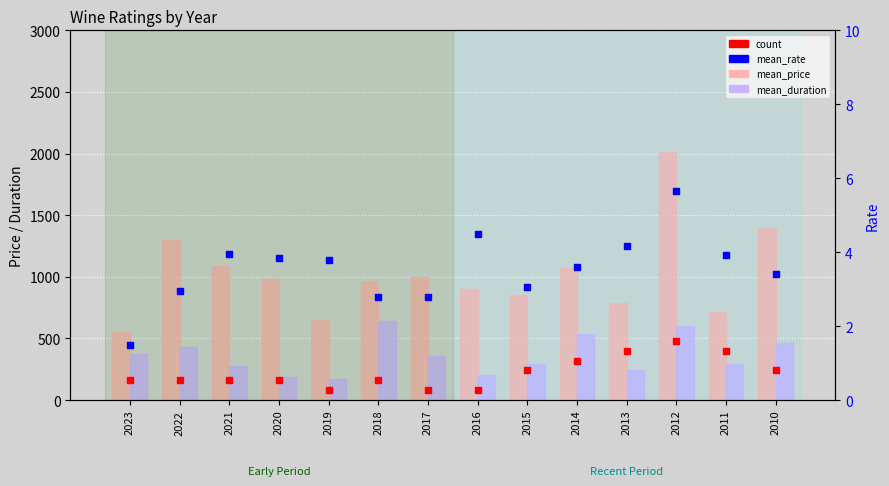

What are all the series names shown in the legend?

mean_price (10k JPY), mean_duration (min), count (×80), mean_rate